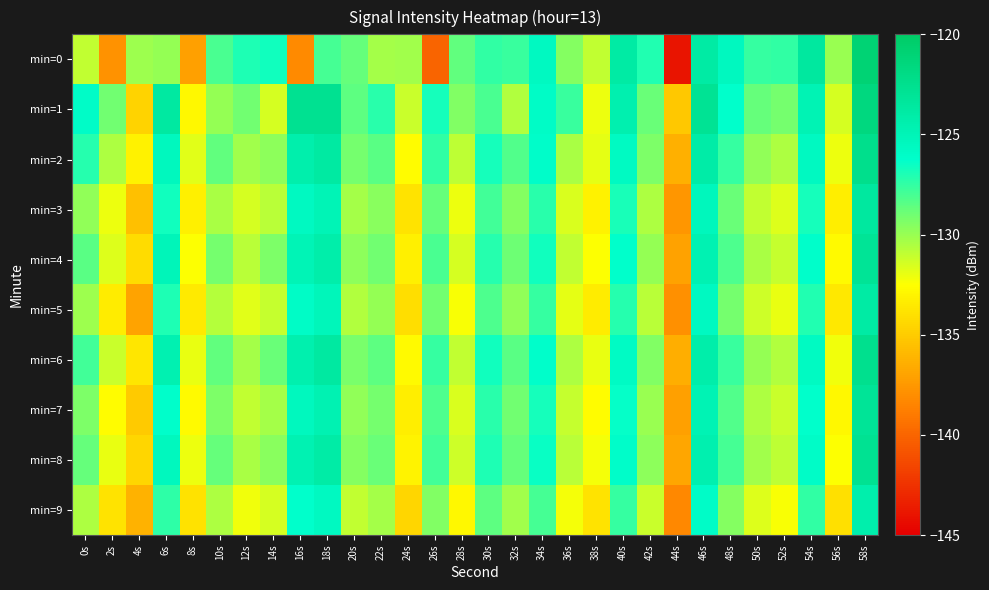

Between 26s and 36s, which series saw the biggest shift?

min=0